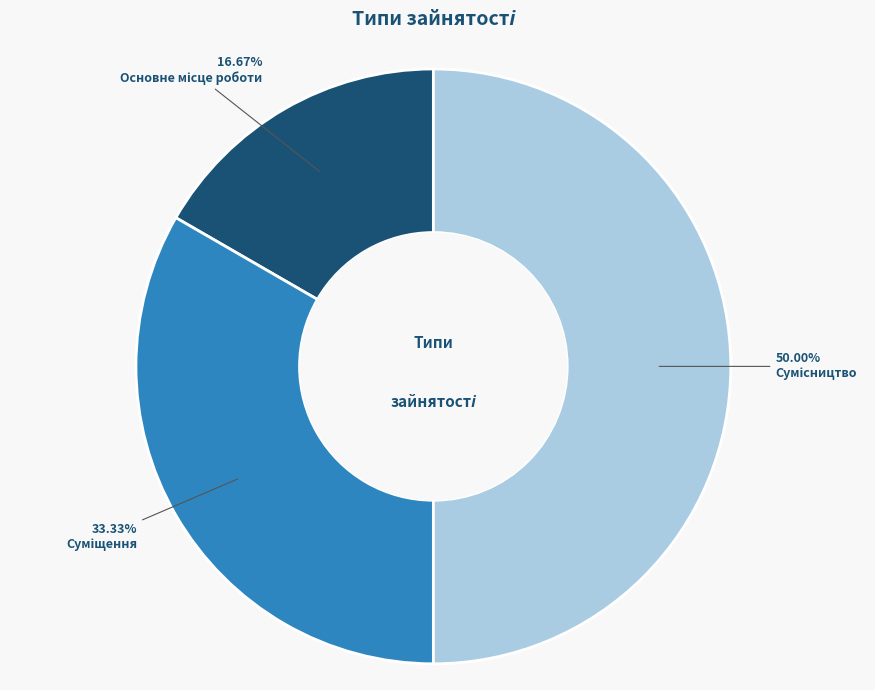

How many segments does this pie chart have?

3